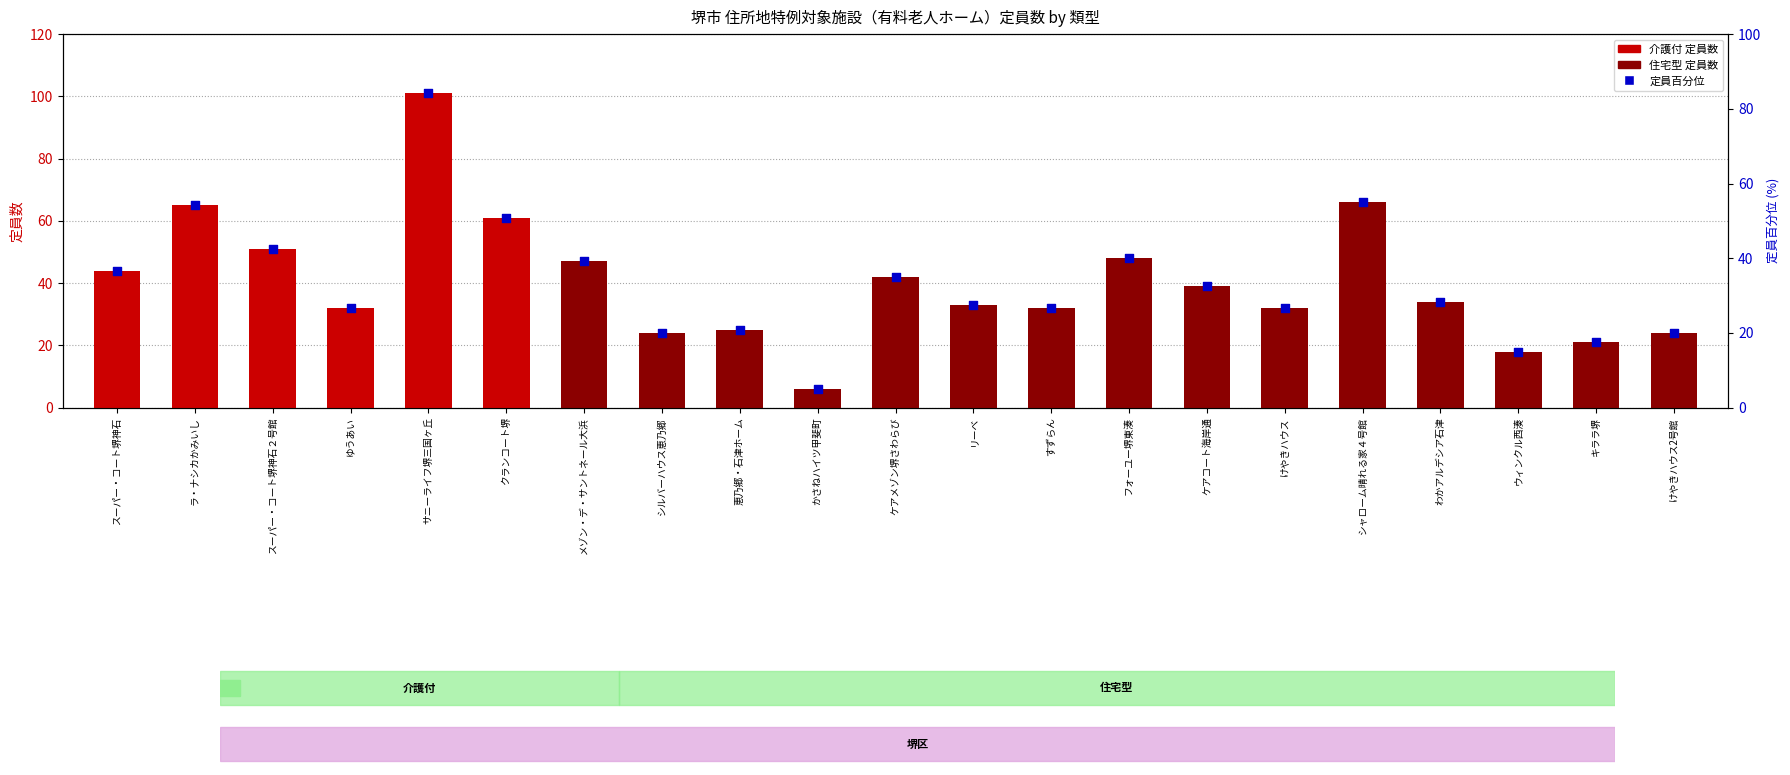

What is the change in value from ラ・ナシカかみいし to クランコート堺?

-4